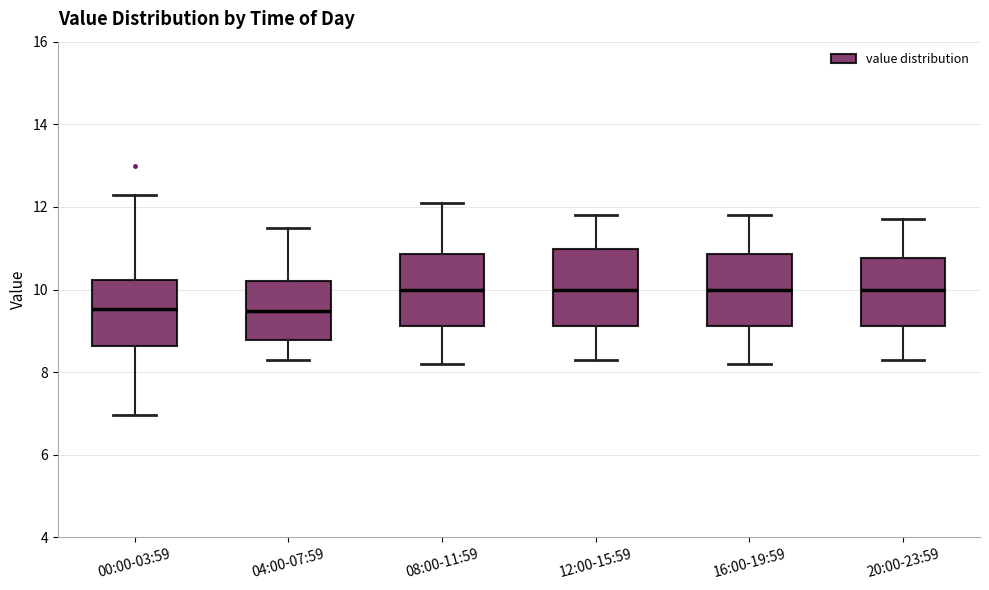

Reading left to right, transcribe this box plot: for each box, give where its median line is, the range the box spans, and where its two whiskers end, as read against the y-axis. The values are not printed on the chart, so give them approximately, as read against the axis.

00:00-03:59: median 9.6, box 8.6 to 10.2, whiskers 7.0 to 12.4
04:00-07:59: median 9.4, box 8.8 to 10.2, whiskers 8.4 to 11.6
08:00-11:59: median 10.0, box 9.2 to 10.8, whiskers 8.2 to 12.2
12:00-15:59: median 10.0, box 9.2 to 11.0, whiskers 8.4 to 11.8
16:00-19:59: median 10.0, box 9.2 to 10.8, whiskers 8.2 to 11.8
20:00-23:59: median 10.0, box 9.2 to 10.8, whiskers 8.4 to 11.8